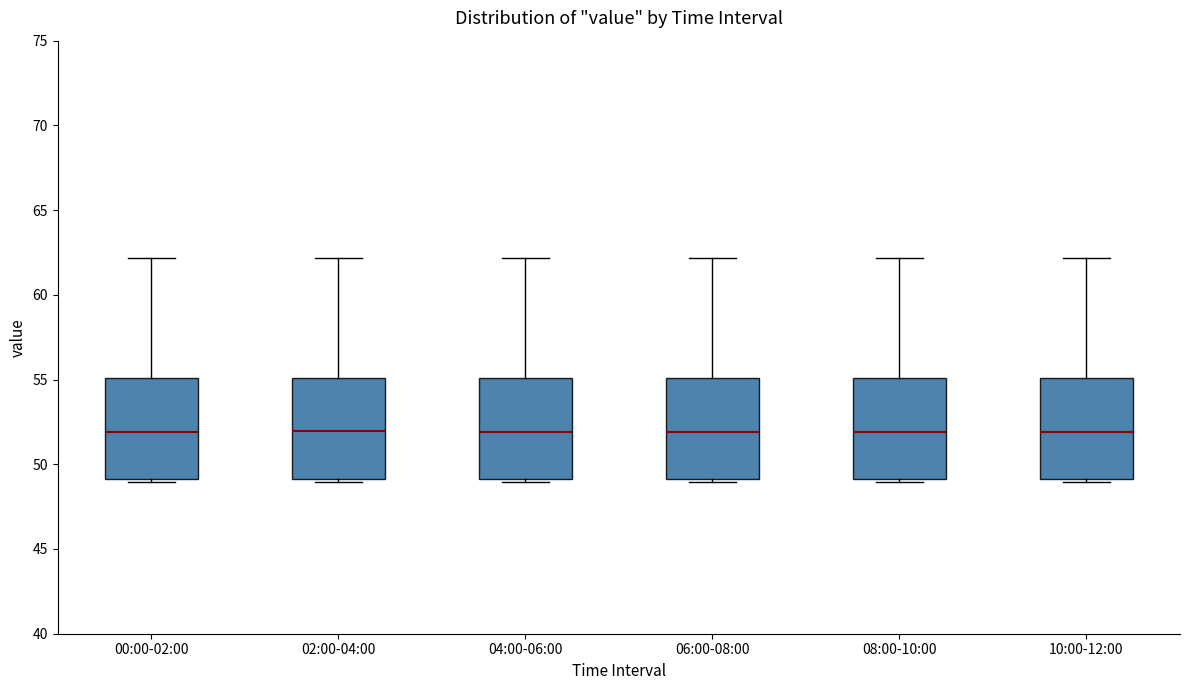

Reading left to right, read every box against the y-axis: the position of its median line, the range the box covers, and the ends of its whiskers. The values are not printed on the chart, so give them approximately, as read against the axis.

00:00-02:00: median 52, box 49 to 55, whiskers 49 (just below the box's lower edge) to 62
02:00-04:00: median 52, box 49 to 55, whiskers 49 (just below the box's lower edge) to 62
04:00-06:00: median 52, box 49 to 55, whiskers 49 (just below the box's lower edge) to 62
06:00-08:00: median 52, box 49 to 55, whiskers 49 (just below the box's lower edge) to 62
08:00-10:00: median 52, box 49 to 55, whiskers 49 (just below the box's lower edge) to 62
10:00-12:00: median 52, box 49 to 55, whiskers 49 (just below the box's lower edge) to 62